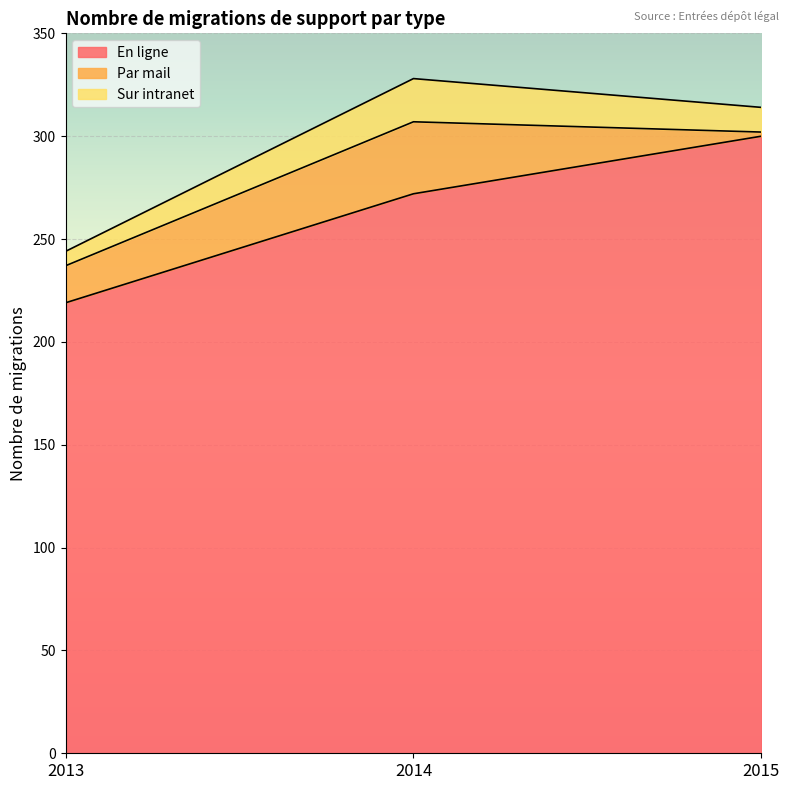

Which series has the largest range (max minus min)?

En ligne